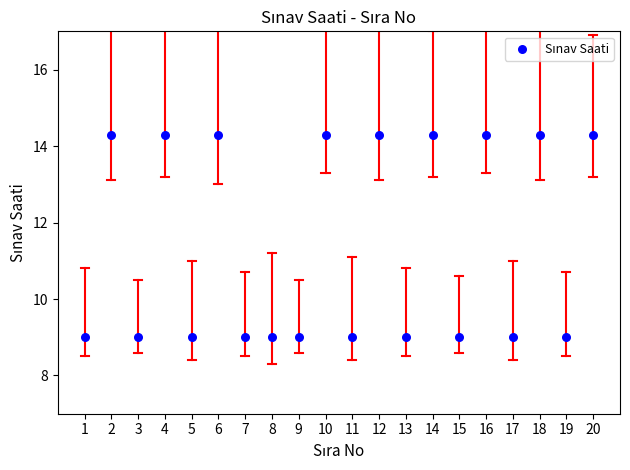

What is the range of X values (max minus min)?

19.0